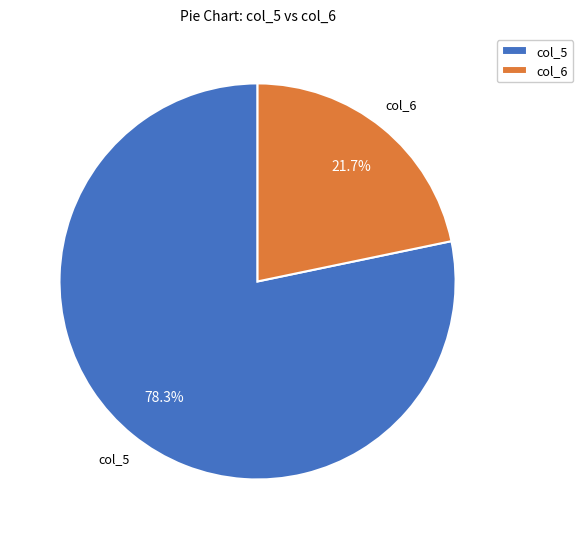

What percentage is NOT represented by col_5?

21.7%